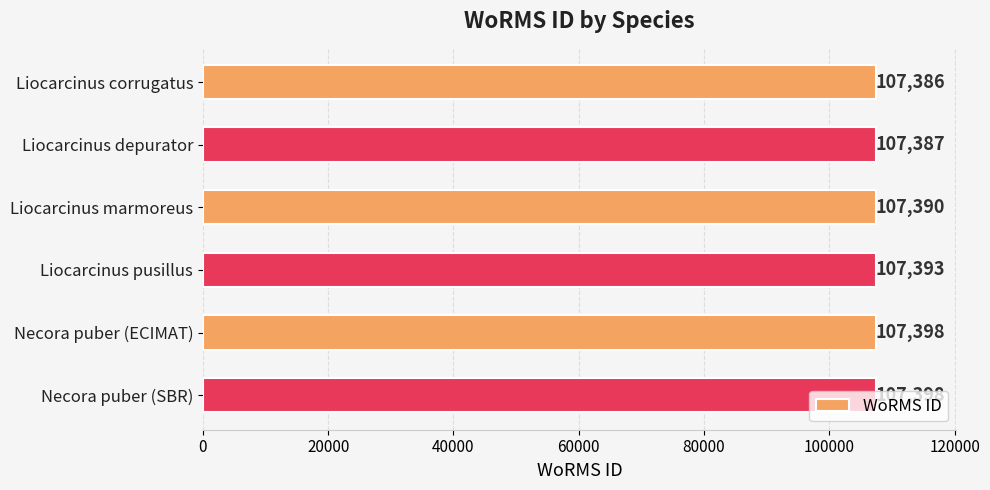

What is the label of the 1st bar from the top?

Liocarcinus corrugatus